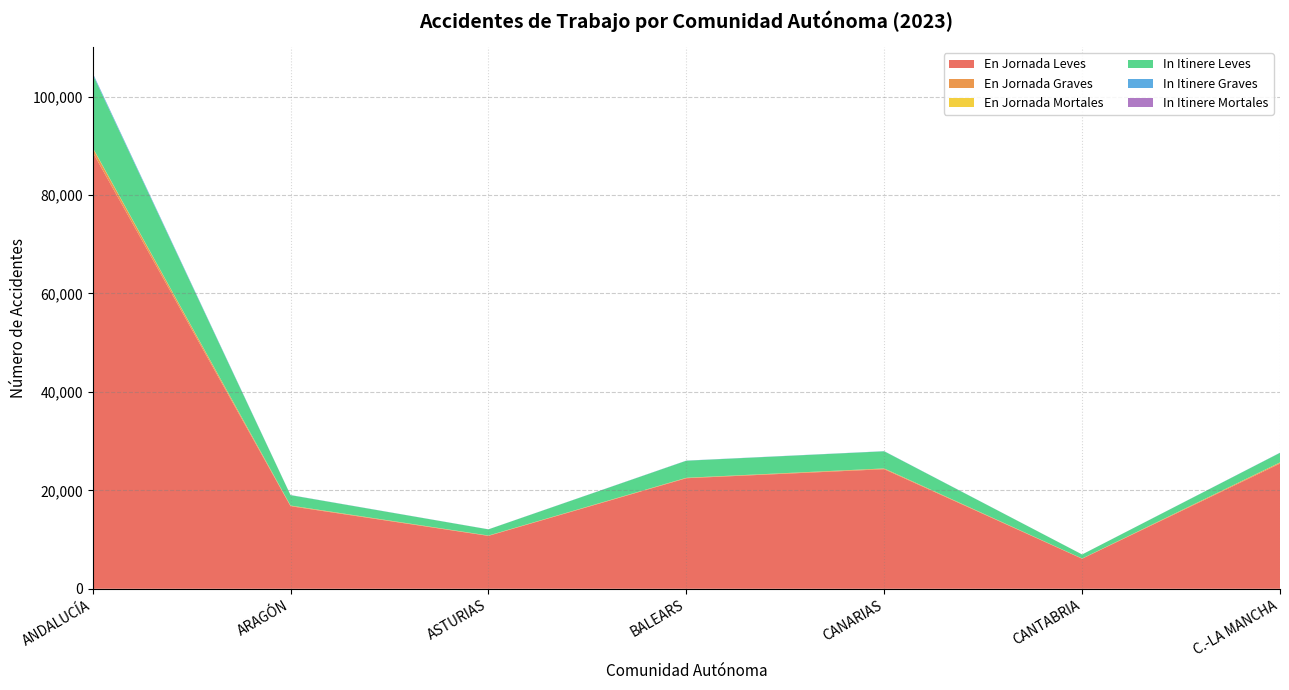

Is it true that En Jornada Leves equals 25443 at C.-LA MANCHA?

True